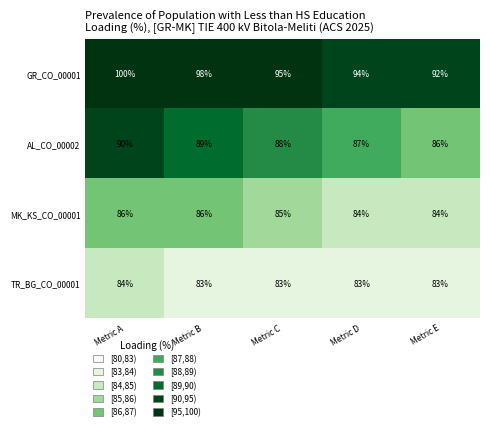

What is the average value of the AL_CO_00002 series?

88